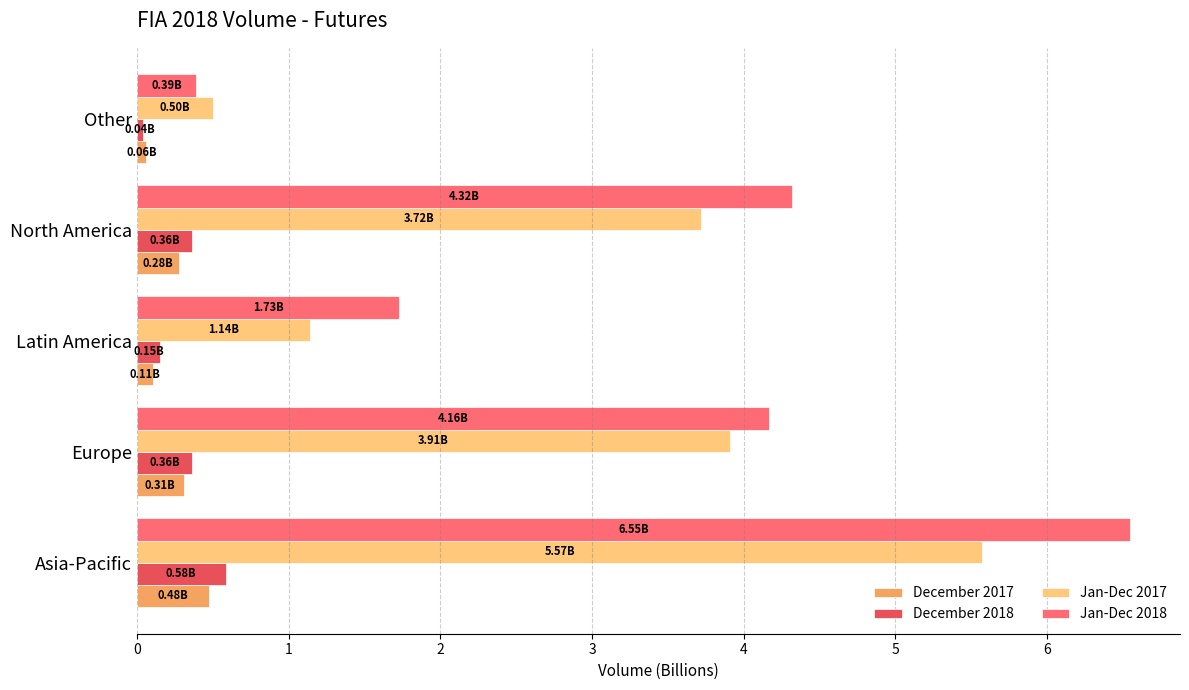

Which series has the largest total across all categories?

Jan-Dec 2018